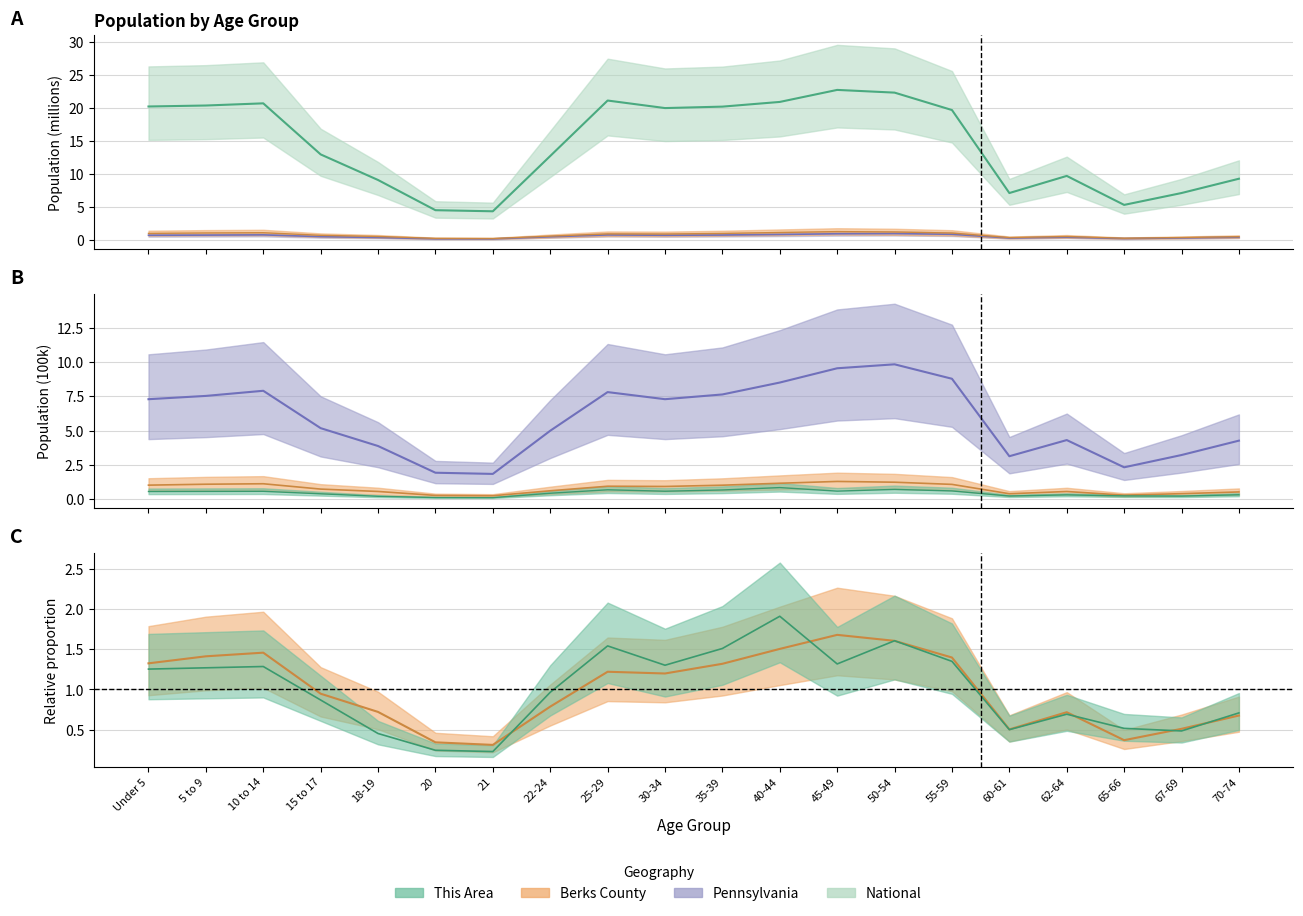

Does the chart have visible grid lines?

Yes